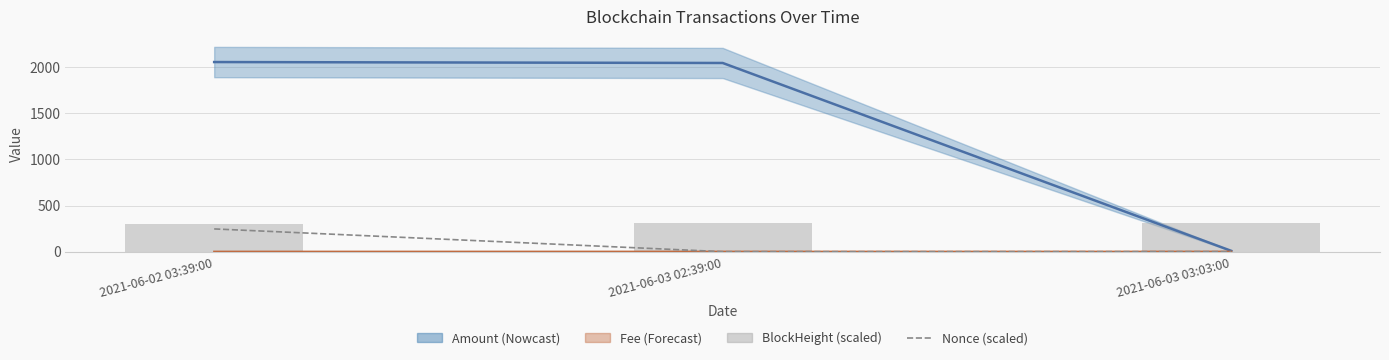

At which label is Nonce (scaled) closest to 123?

2021-06-03 03:03:00